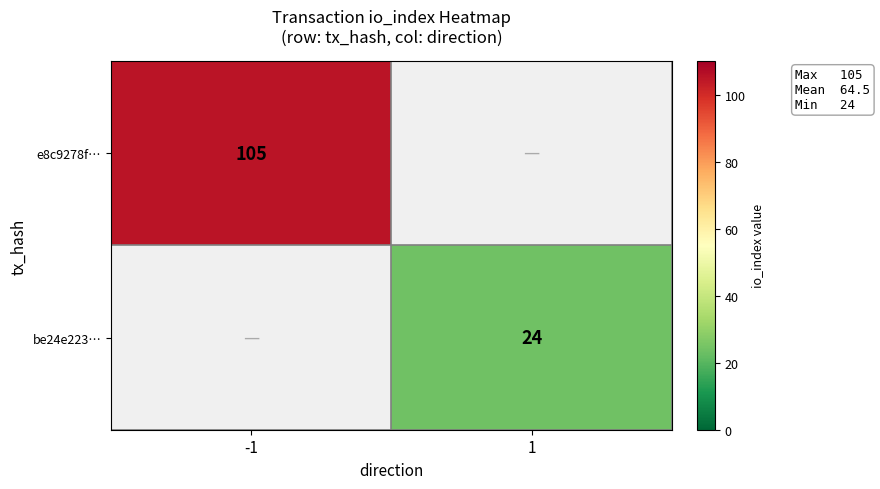

True or false: be24e223… has a value of 7 at 1.

False